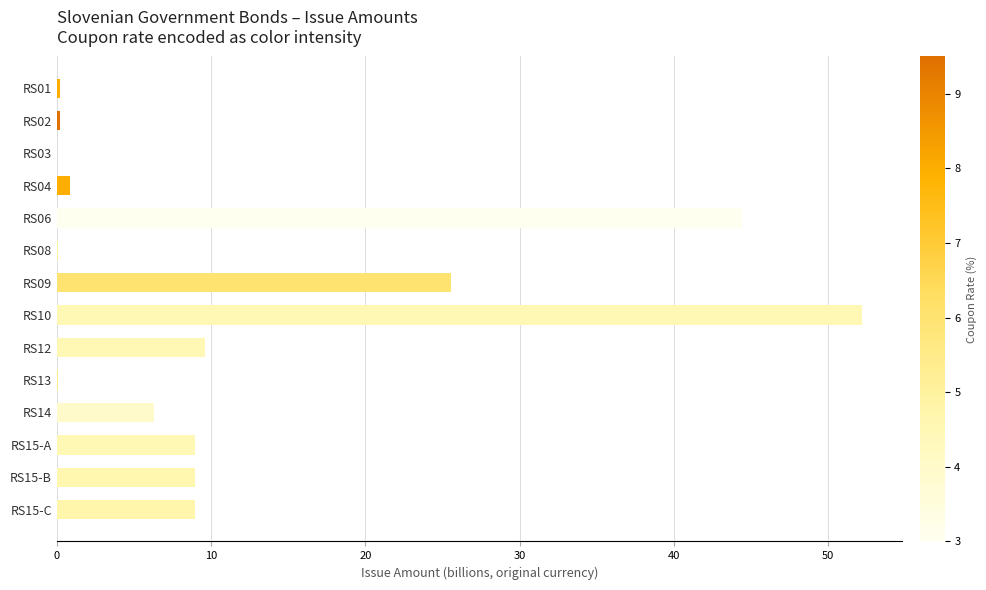

Which label corresponds to the largest value in the chart?

RS10